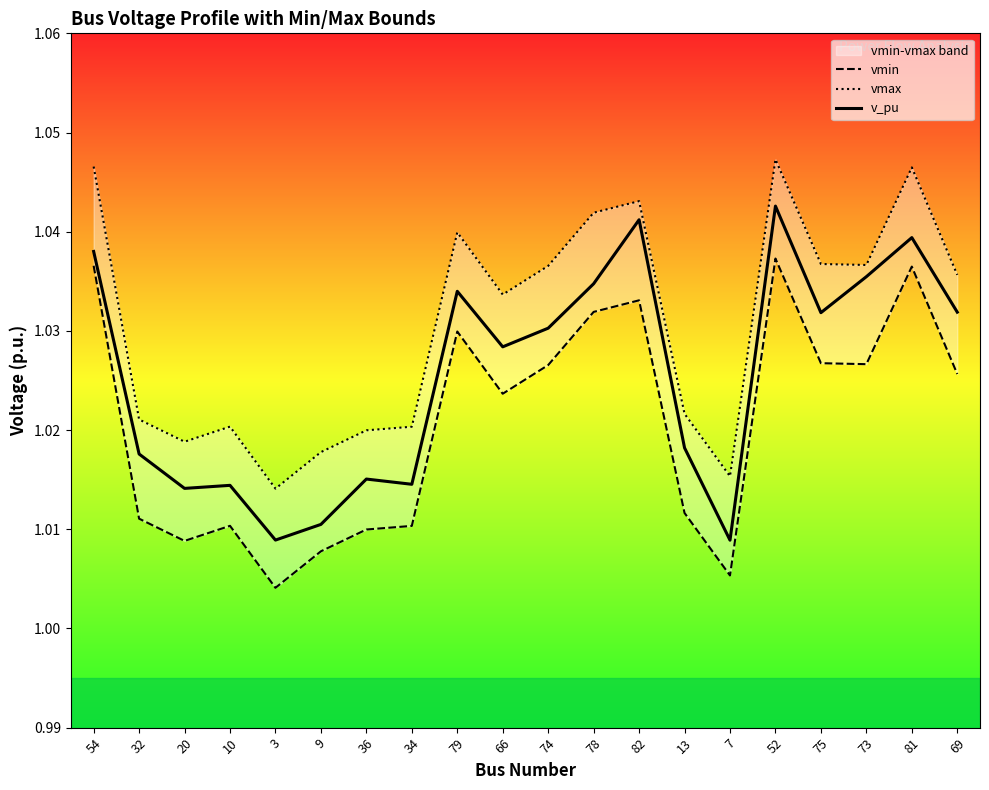

What are all the series names shown in the legend?

vmin, vmax, v_pu